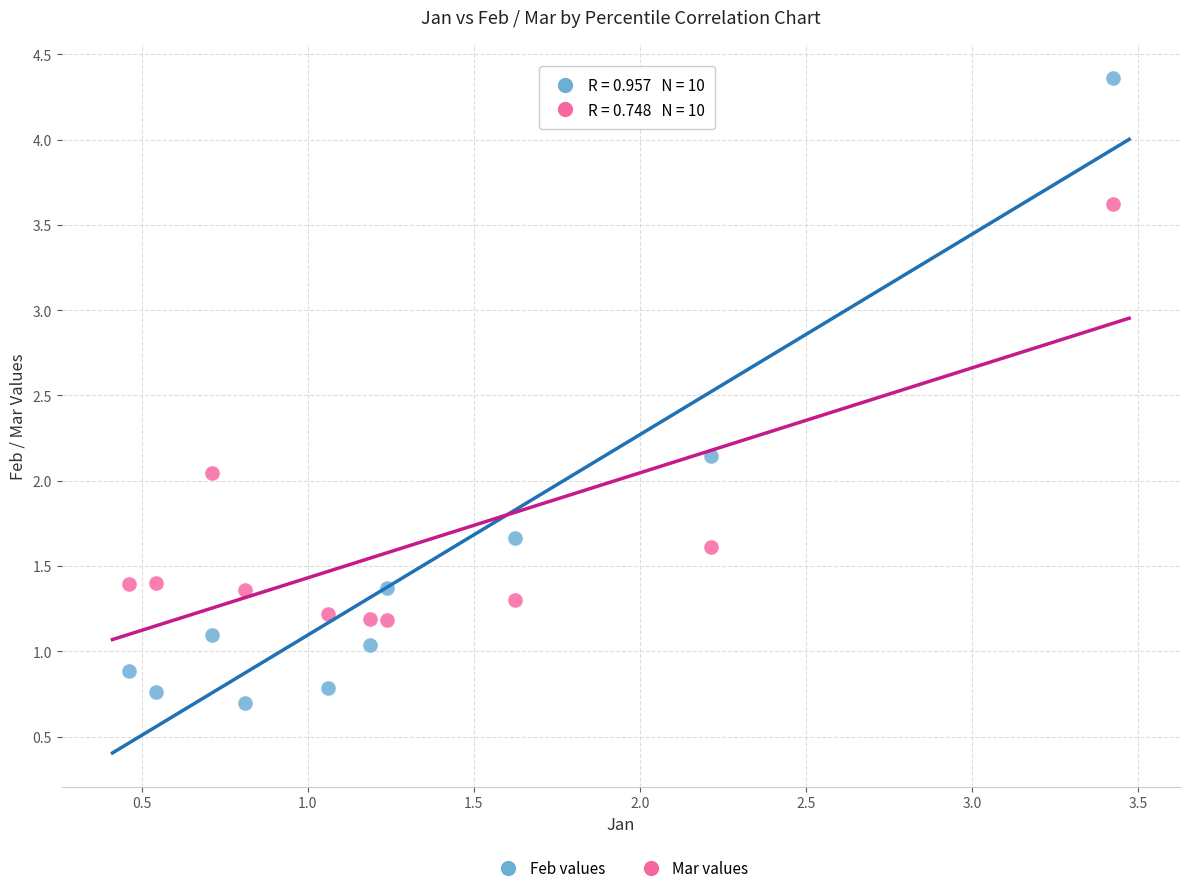

Which series reaches the maximum Y coordinate?

Feb values